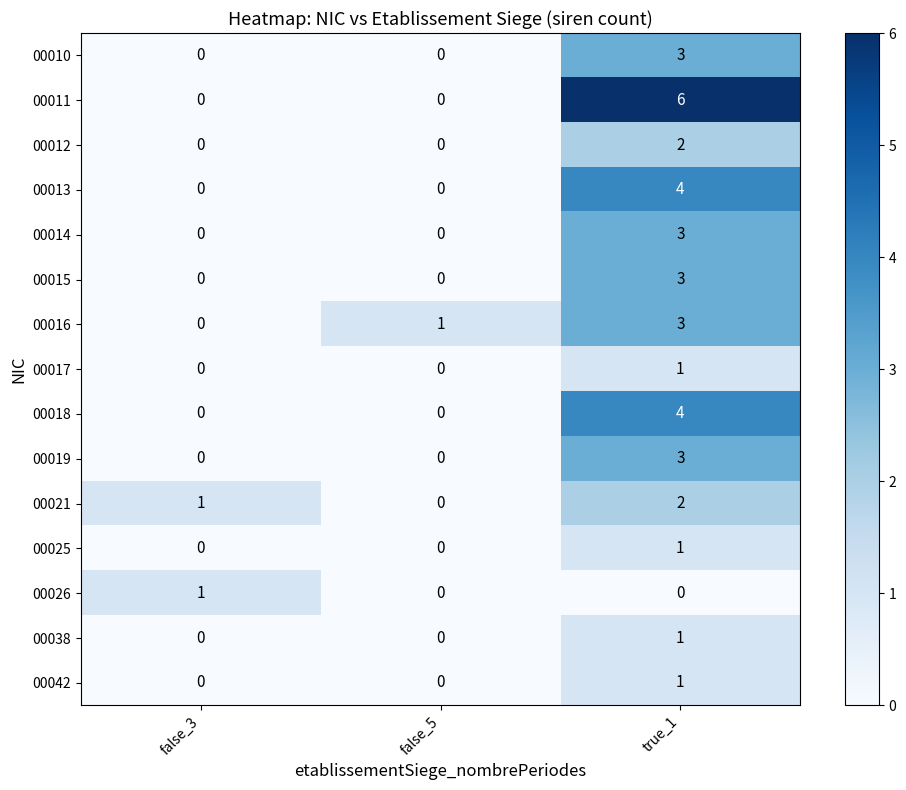

What is the sum of all 00014 values?

3